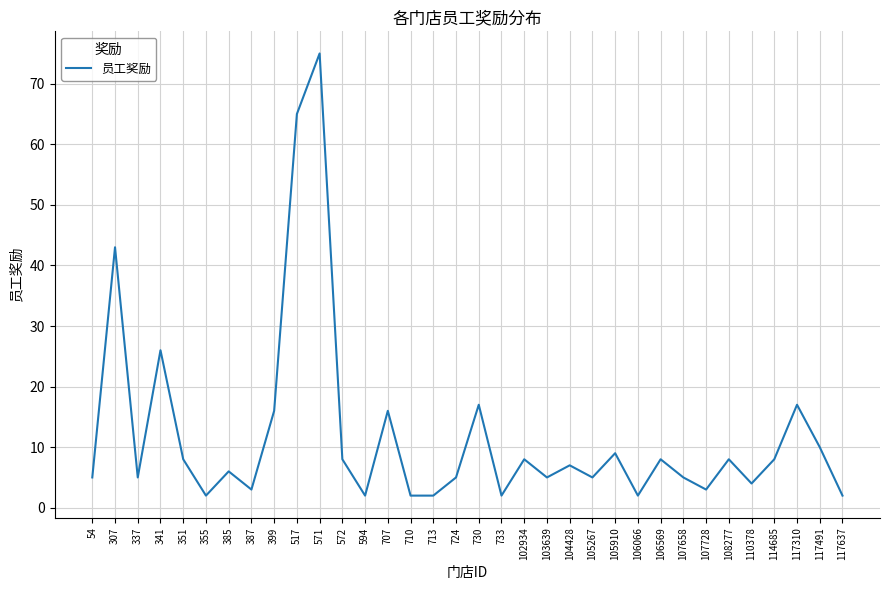

Reading left to right, list all the values displayed in this chart.

5	43	5	26	8	2	6	3	16	65	75	8	2	16	2	2	5	17	2	8	5	7	5	9	2	8	5	3	8	4	8	17	10	2